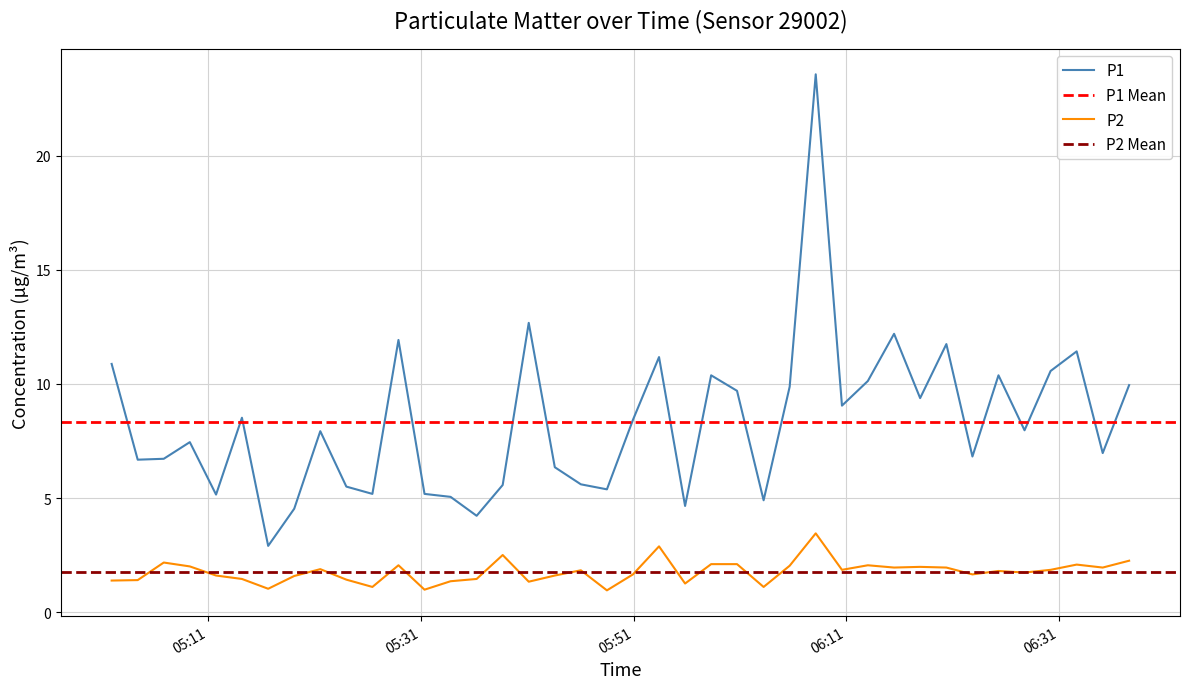

True or false: P1 and P2 cross at least once.

False